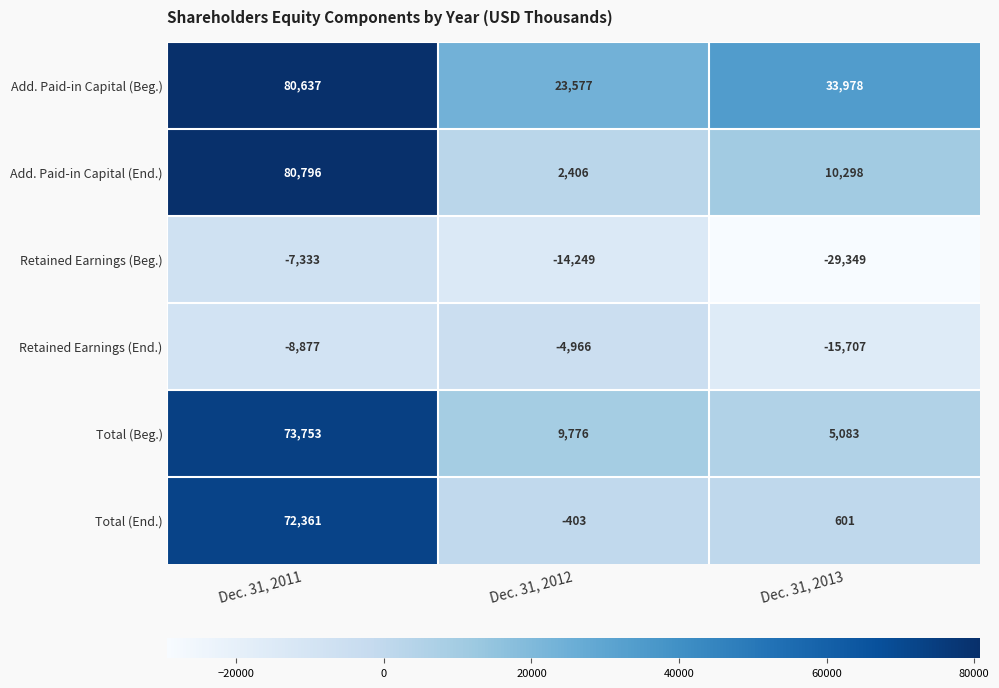

What is the approximate value of Total (Beg.) at Dec. 31, 2011?

73753